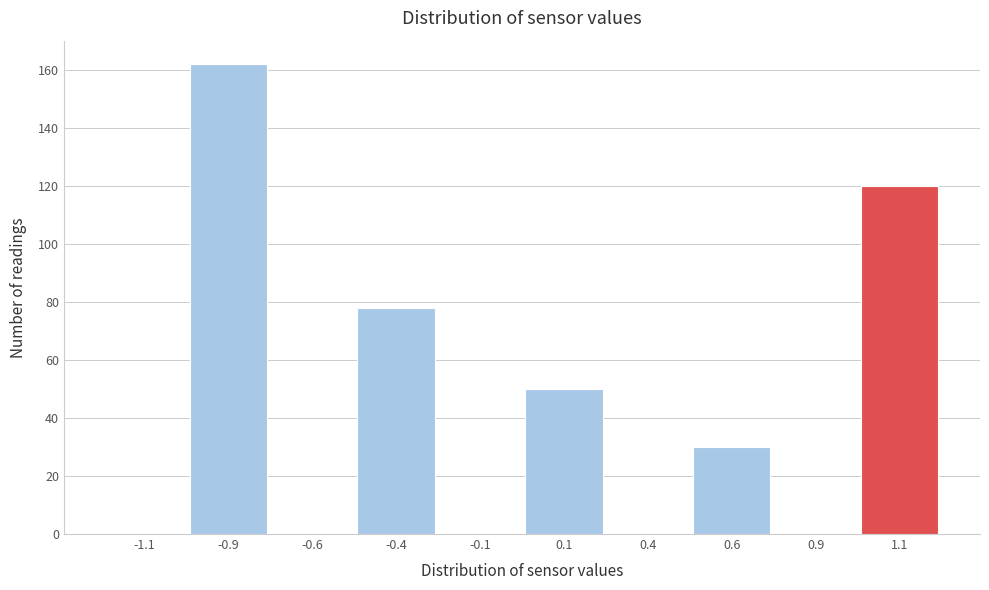

Reading left to right, list every bar in this chart as the range it spans on the x-axis followed by its height. The values are not printed on the chart, so give them approximately, as read against the axis.

-1.25 to -1.00: 0
-1.00 to -0.75: 162
-0.75 to -0.50: 0
-0.50 to -0.25: 78
-0.25 to 0.00: 0
0.00 to 0.25: 50
0.25 to 0.50: 0
0.50 to 0.75: 30
0.75 to 1.00: 0
1.00 to 1.25: 120